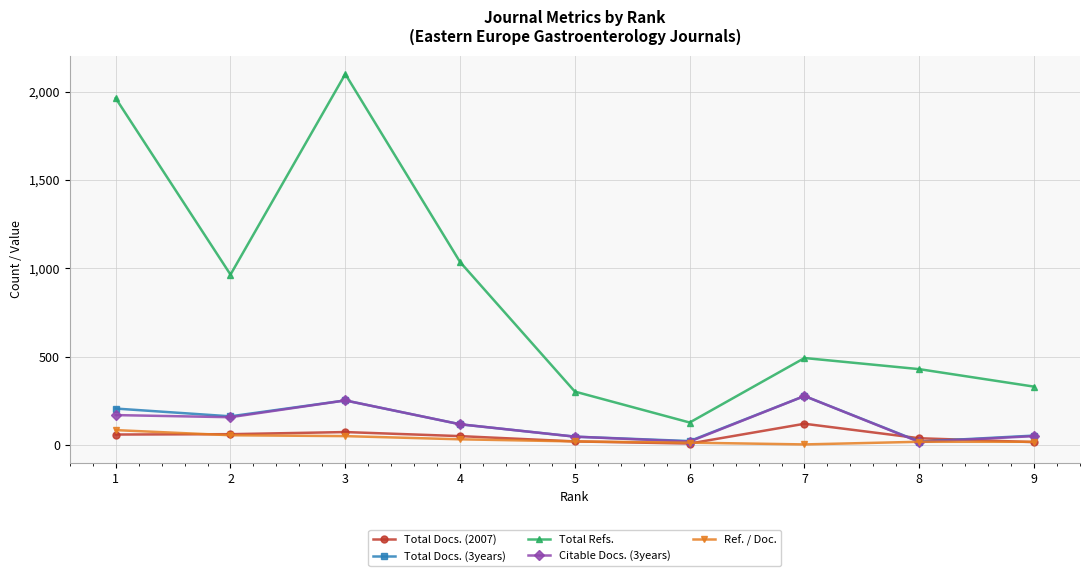

Which series changed the most between 2 and 9?

Total Refs.